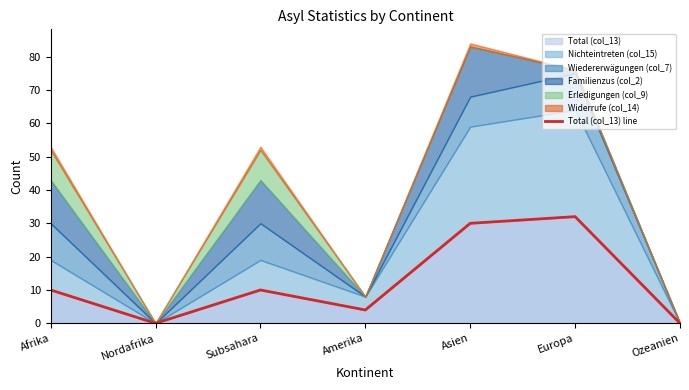

List the labels in order of value, largest first.

Europa, Asien, Afrika, Subsahara, Amerika, Nordafrika, Ozeanien